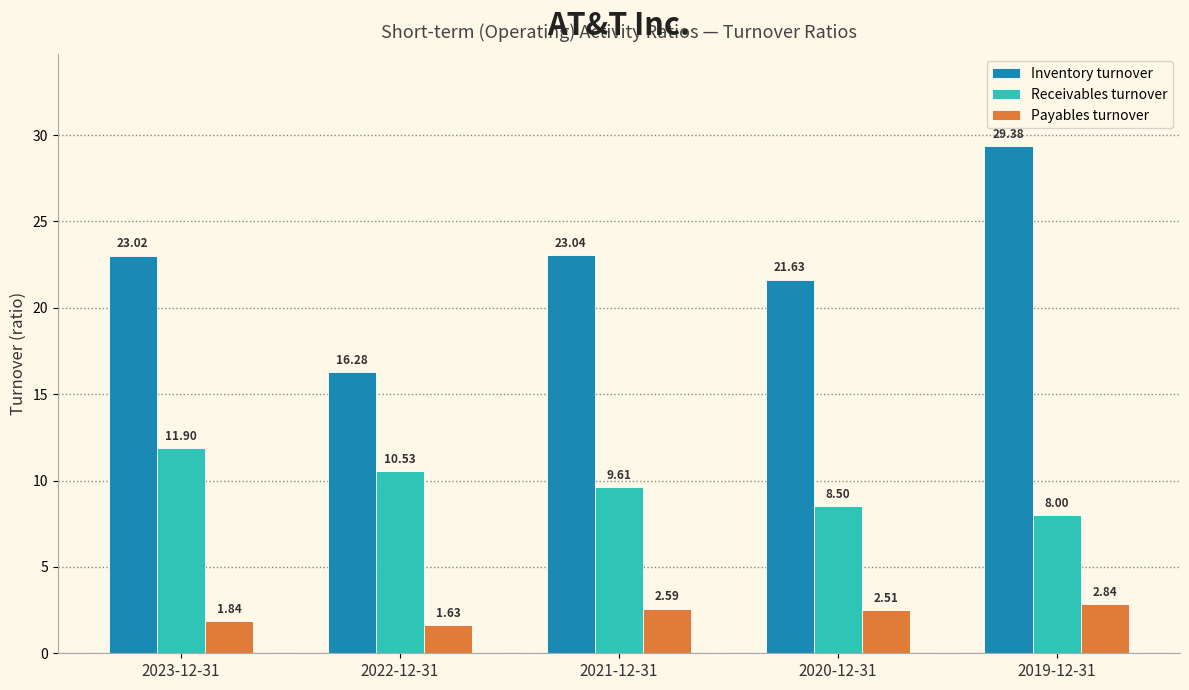

What is the greatest value displayed?

29.4